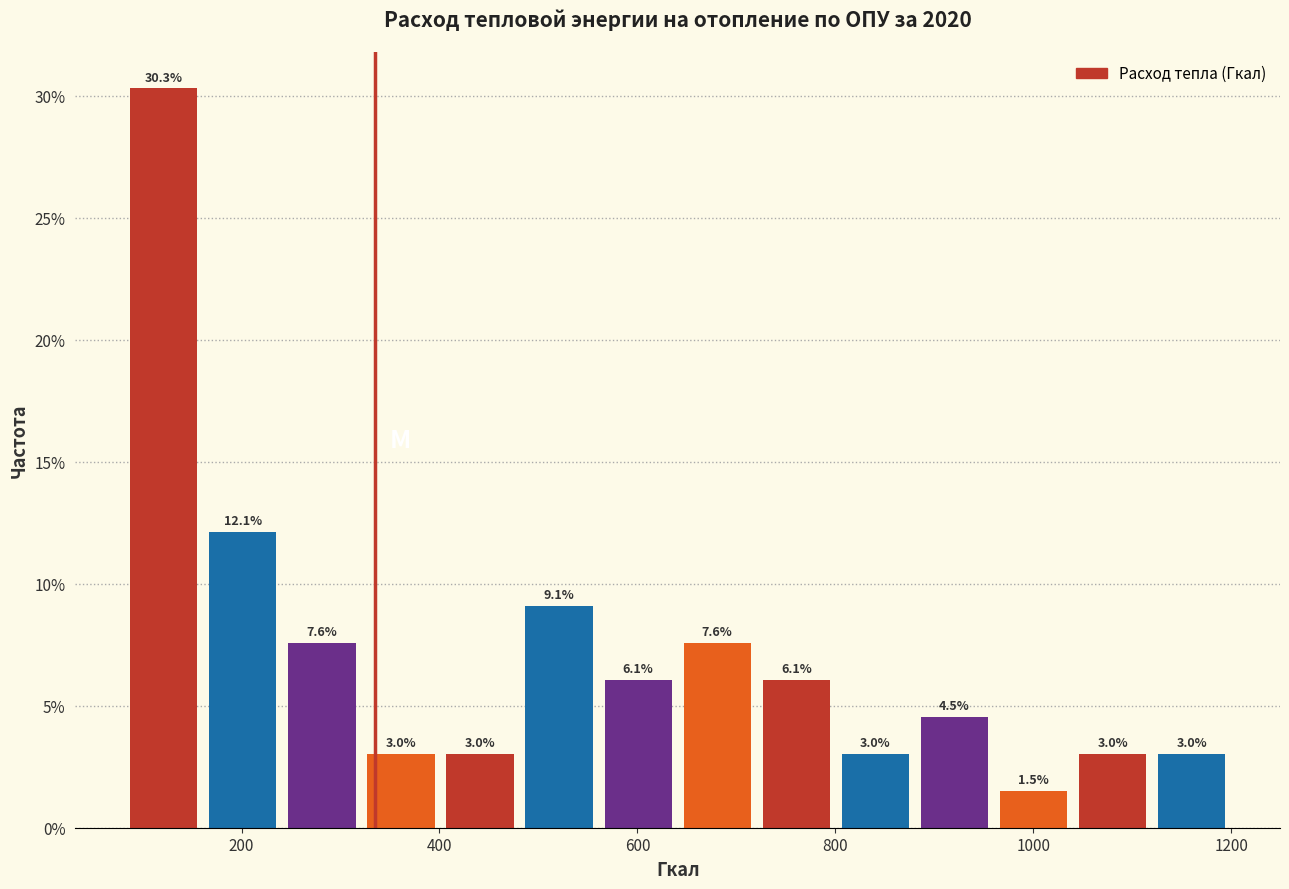

Read against the x-axis, roughly where is the centre of the tallest bar?

120